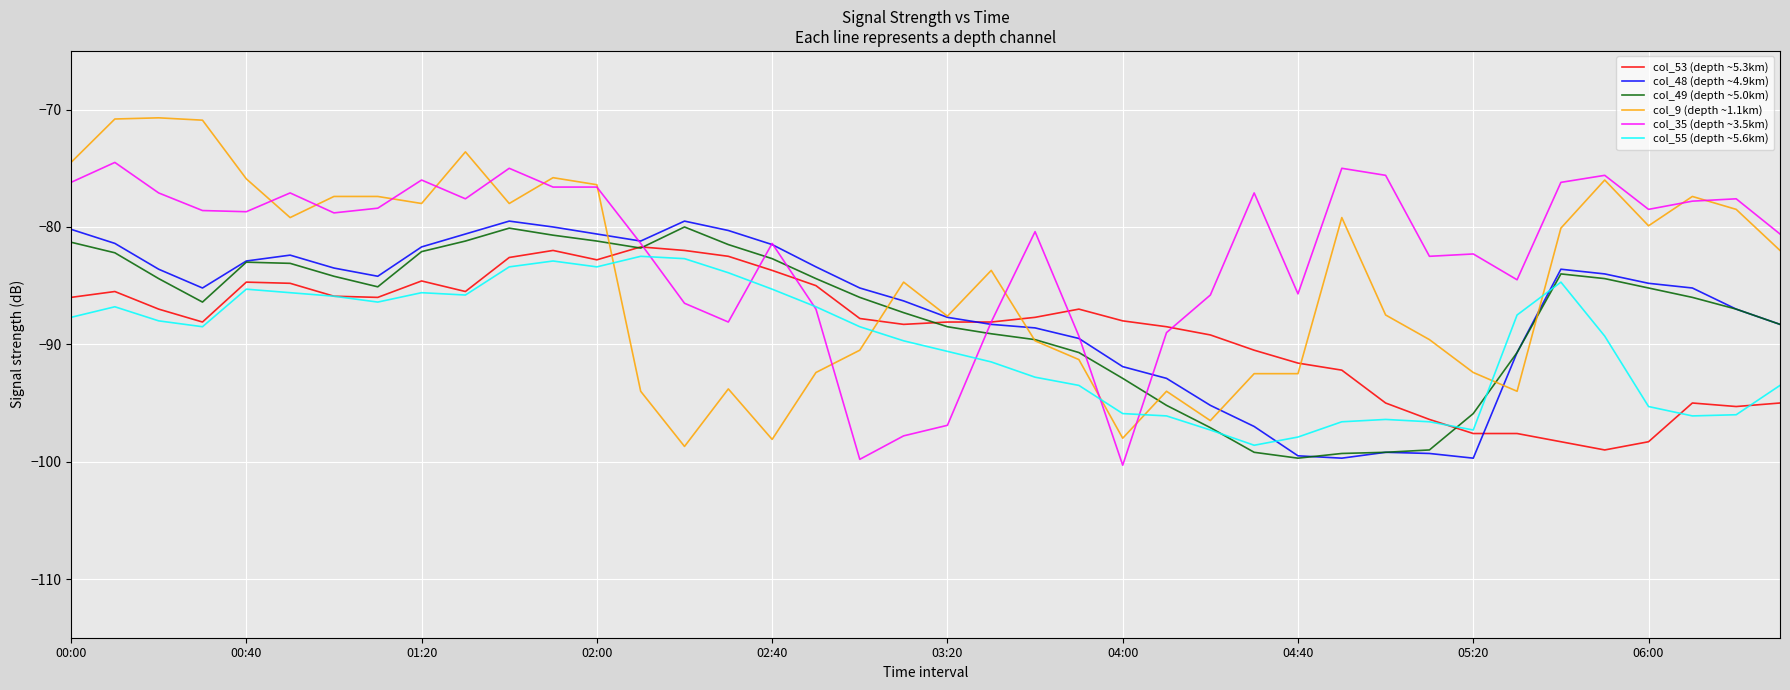

Which series has the largest range (max minus min)?

col_9 (depth ~1.1km)